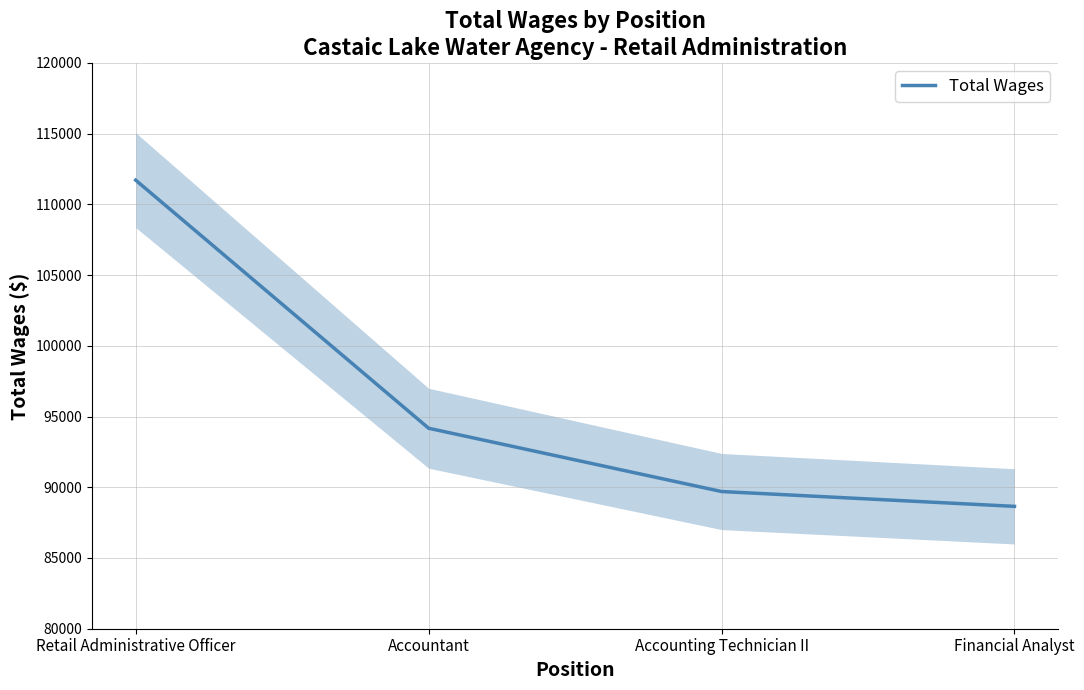

What is the greatest value displayed?

111711